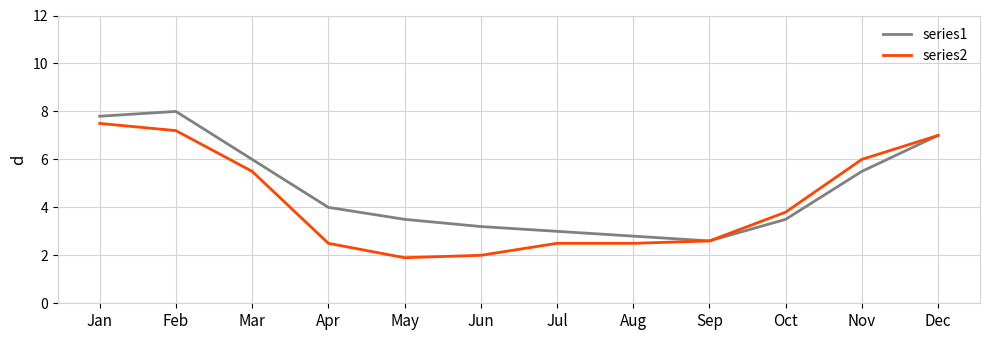

Does the chart display data point markers on the line(s)?

No